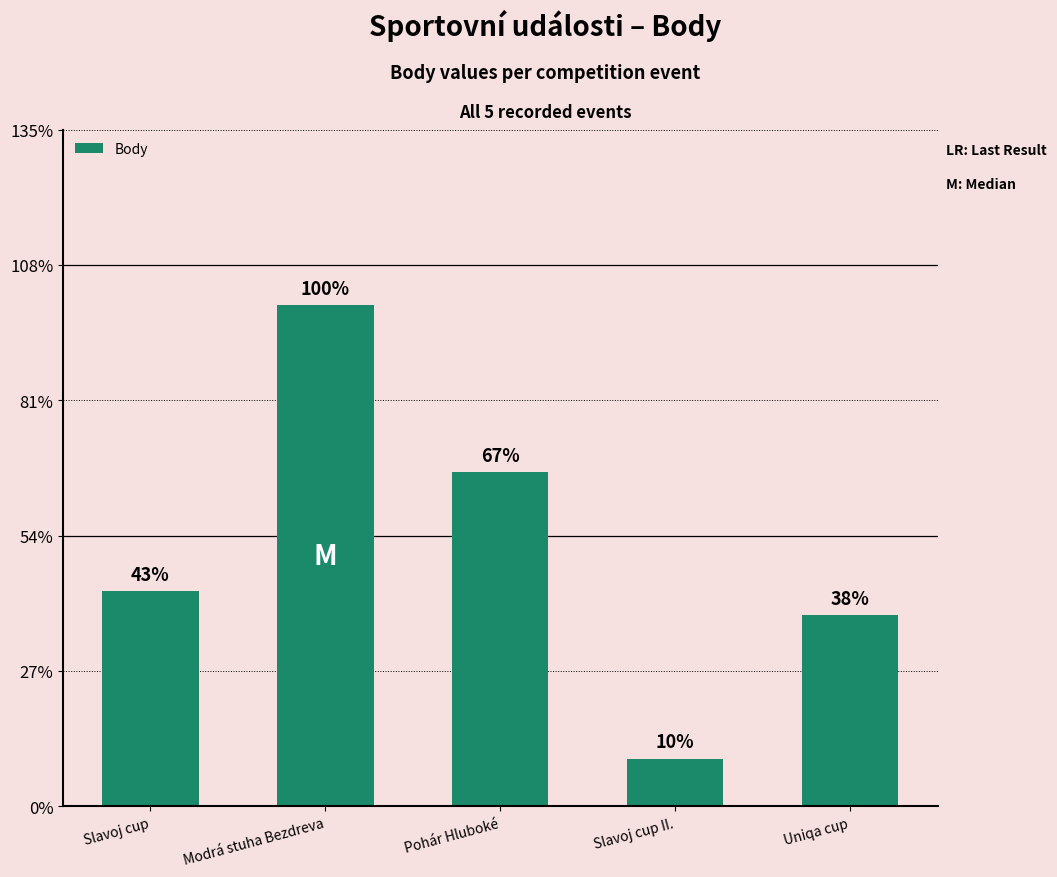

Does the chart contain any negative values?

No